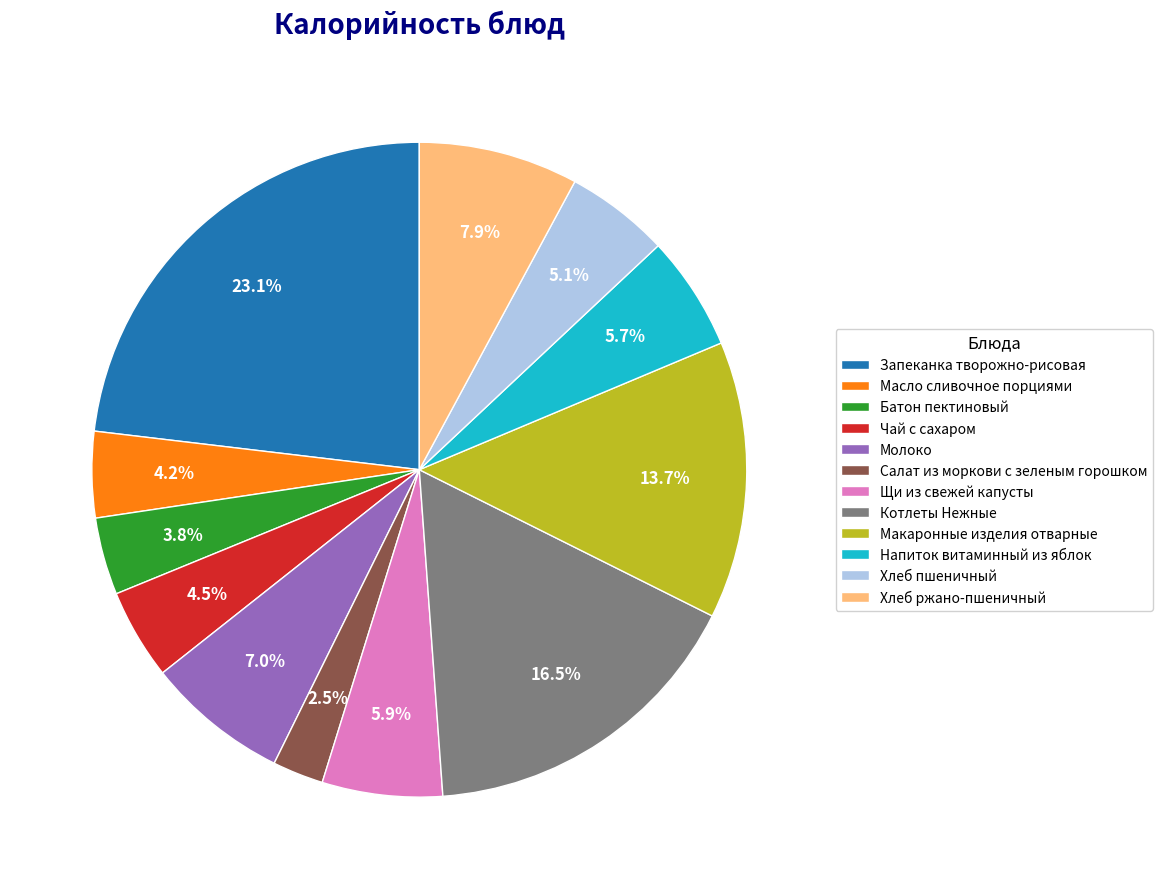

What percentage is the Хлеб пшеничный slice, to the nearest percent?

5%